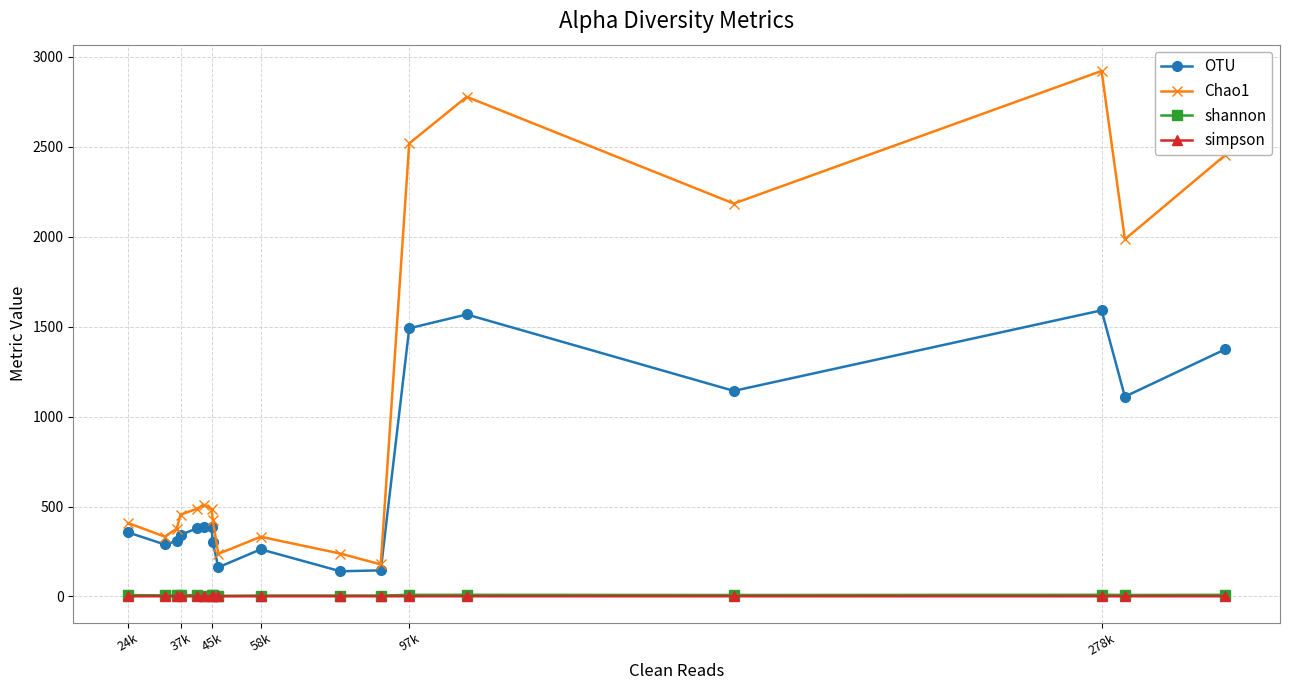

True or false: OTU and shannon intersect in this chart.

False